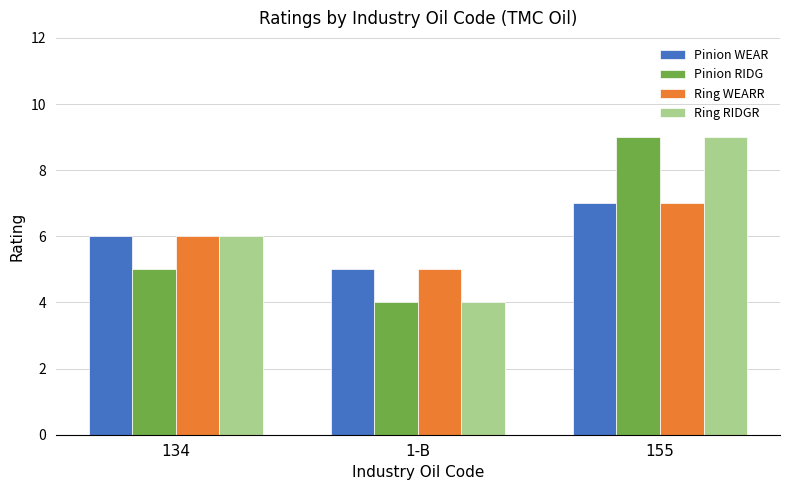

True or false: Pinion RIDG has a value of 4 at 1-B.

True